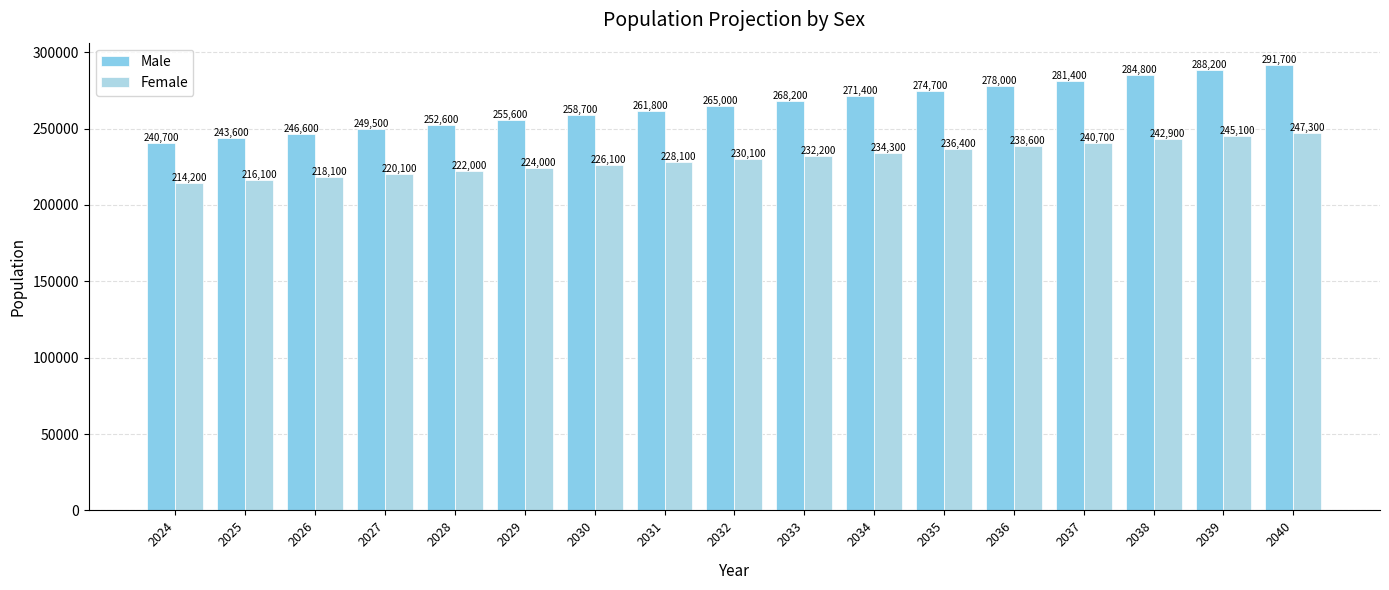

Is it true that Male equals 249500 at 2027?

True